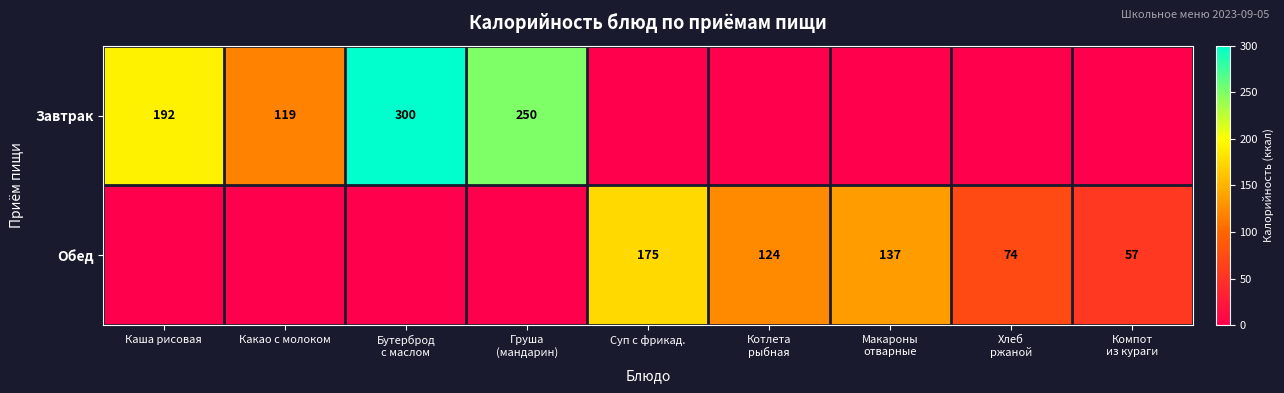

The value of Завтрак at Каша рисовая is 48. True or false?

False